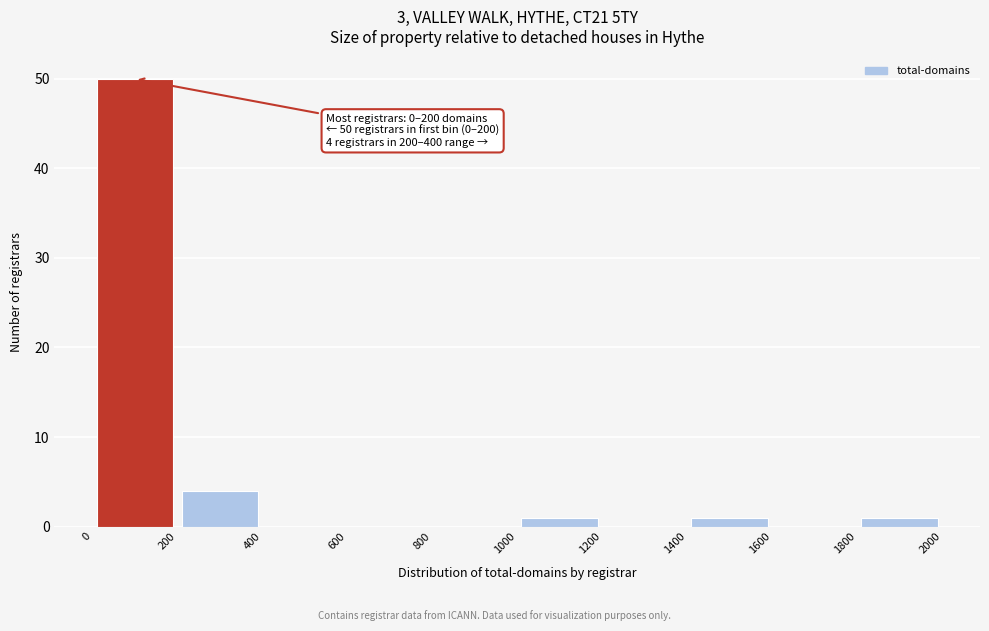

Over which range of the x-axis is the bar tallest?

0 to 200